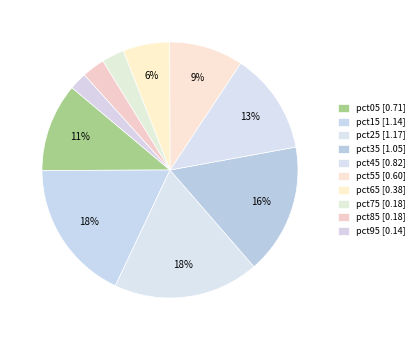

Which slice is the largest?

pct25